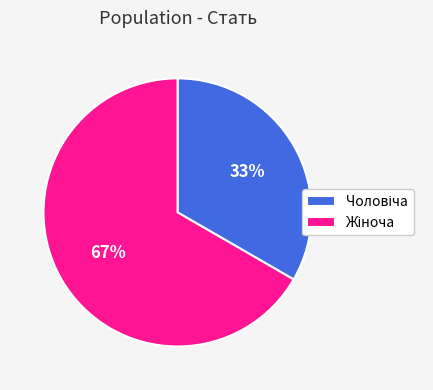

To the nearest percent, what is the average slice percentage?

50%